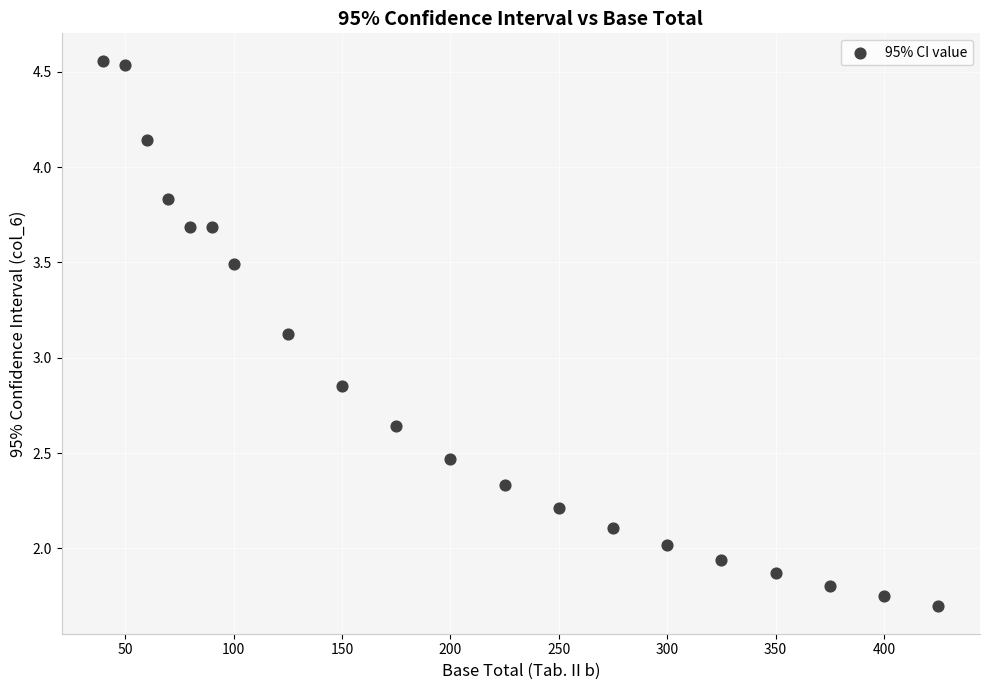

What is the range of X values (max minus min)?

385.0